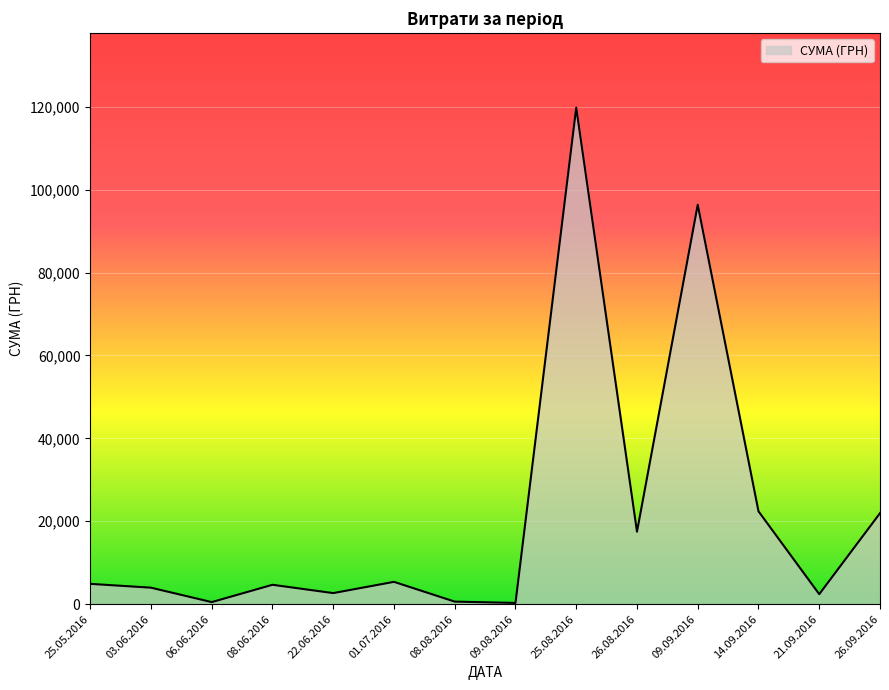

Which has a higher value, 08.06.2016 or 14.09.2016?

14.09.2016